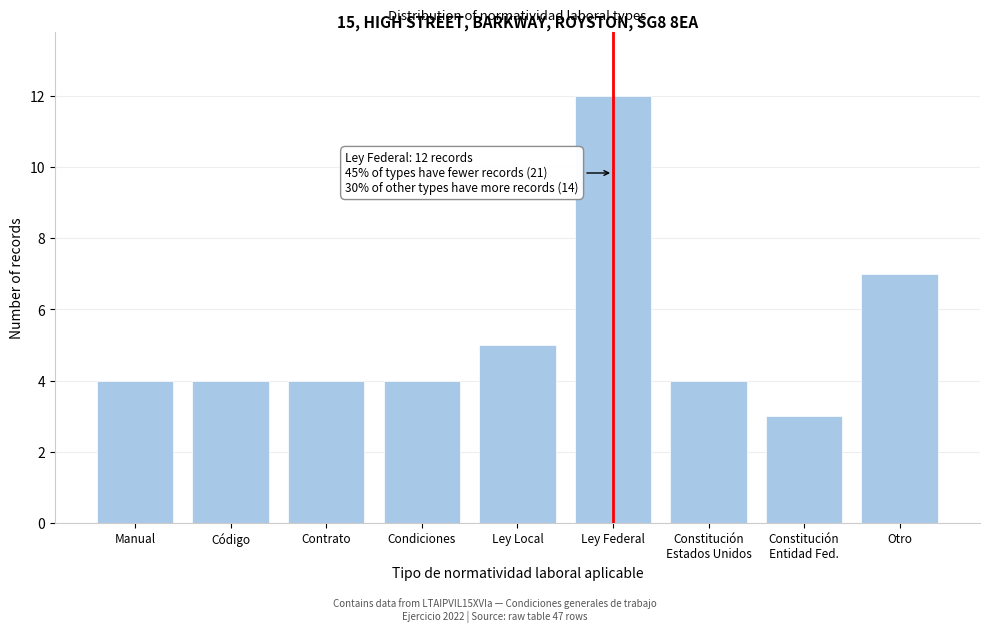

Reading left to right, list all the values displayed in this chart.

4	4	4	4	5	12	4	3	7